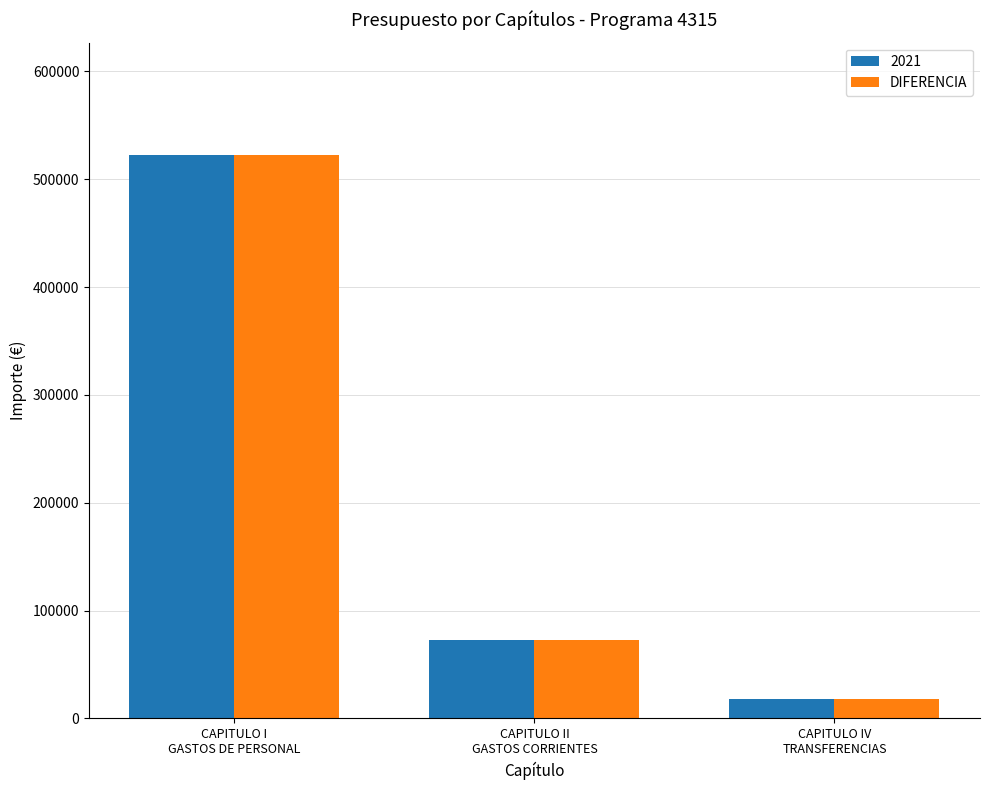

What is the sum of all DIFERENCIA values?

612912